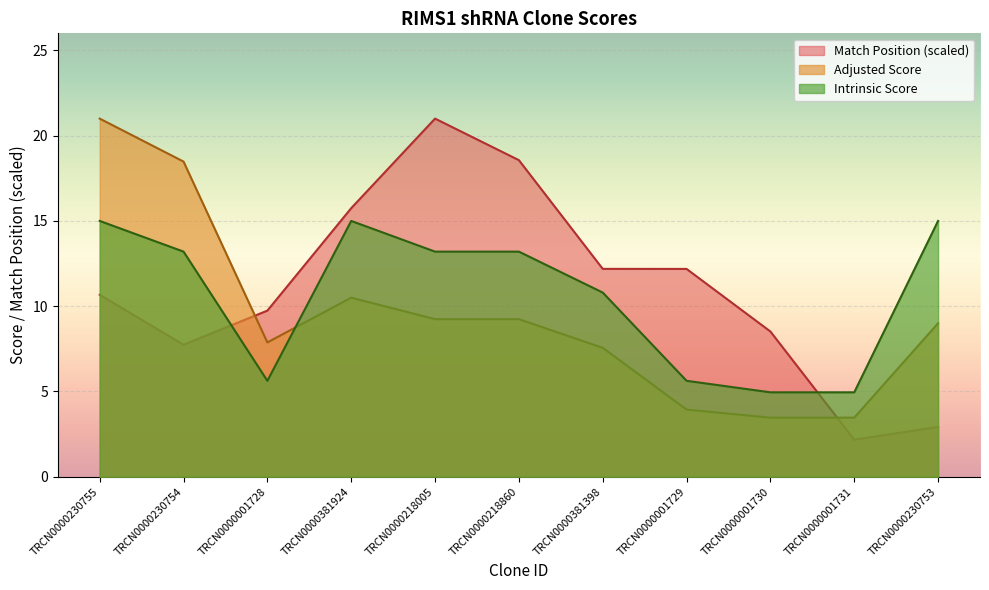

What are all the series names shown in the legend?

Match Position (scaled), Adjusted Score, Intrinsic Score